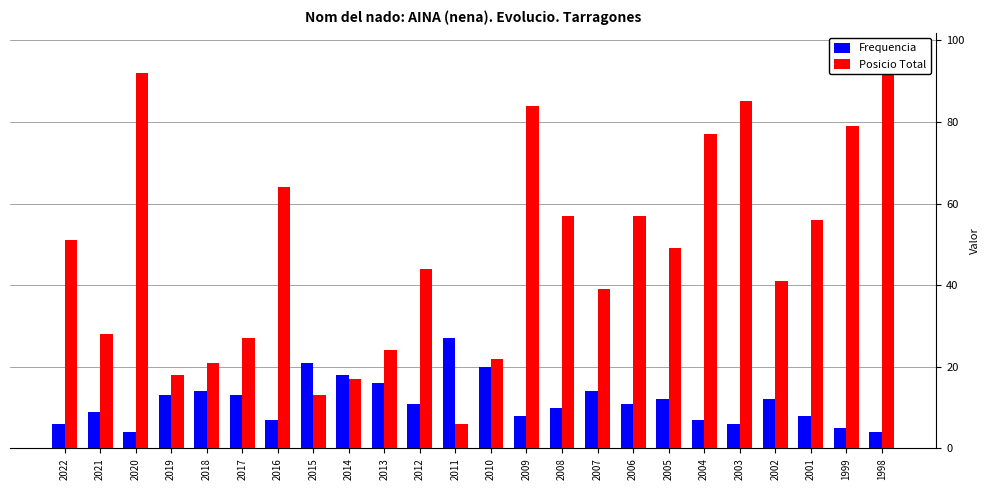

Are the bars grouped side by side (vs. stacked)?

Yes